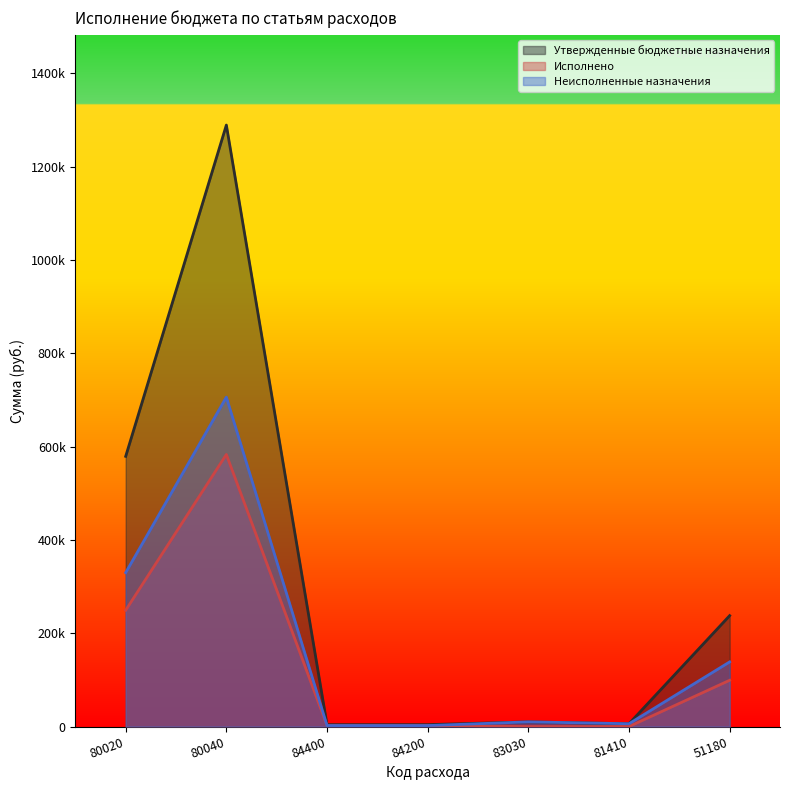

Where is the first local minimum for Утвержденные бюджетные назначения?

84400